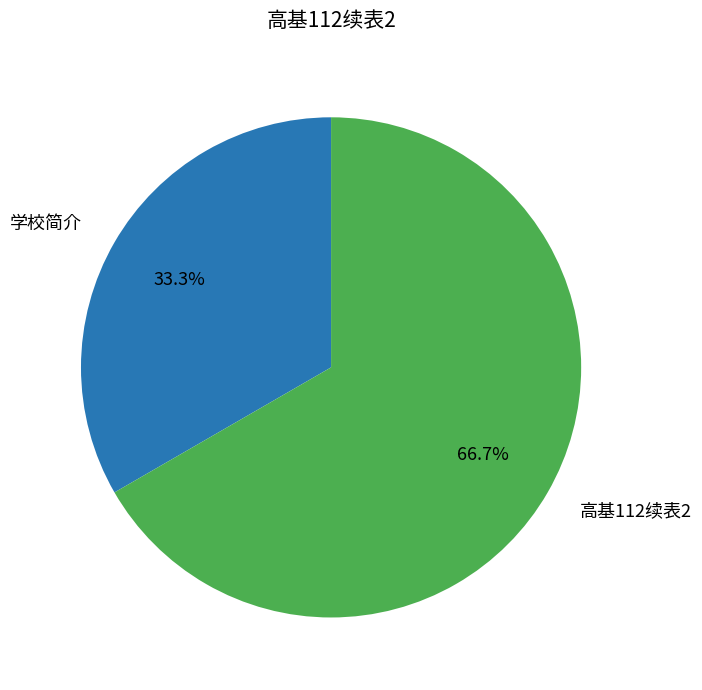

To the nearest percent, what is the combined percentage of 高基112续表2 and 学校简介?

100%